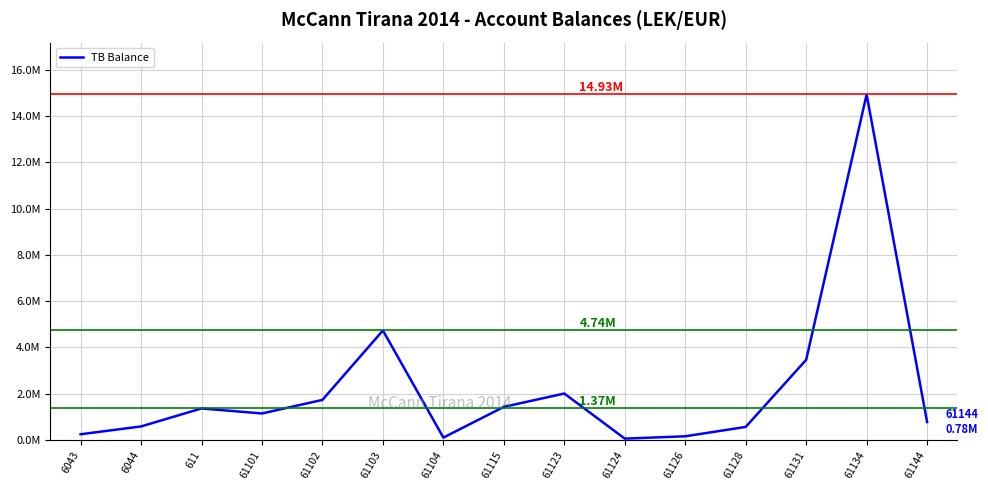

What is the maximum value shown in the chart?

14931158.8